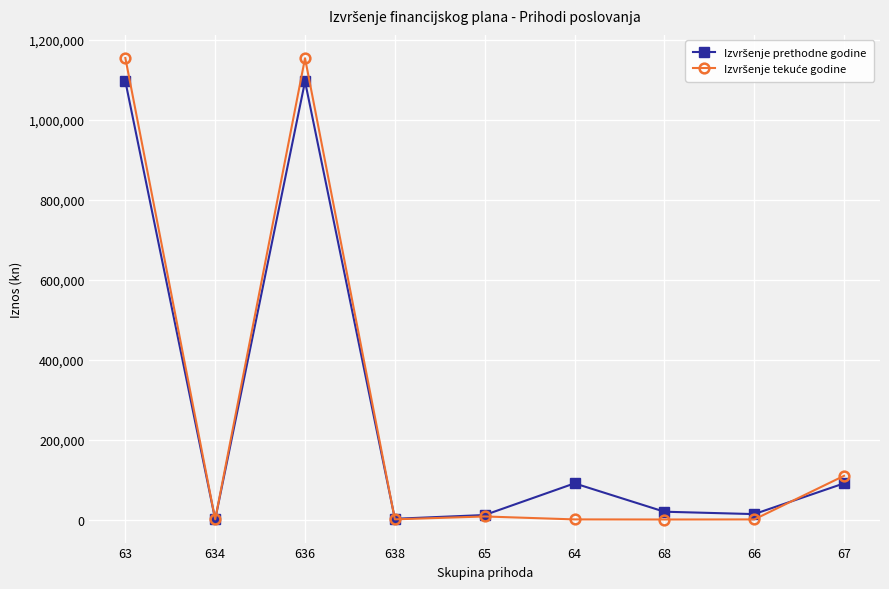

Count the number of data series in this chart.

2